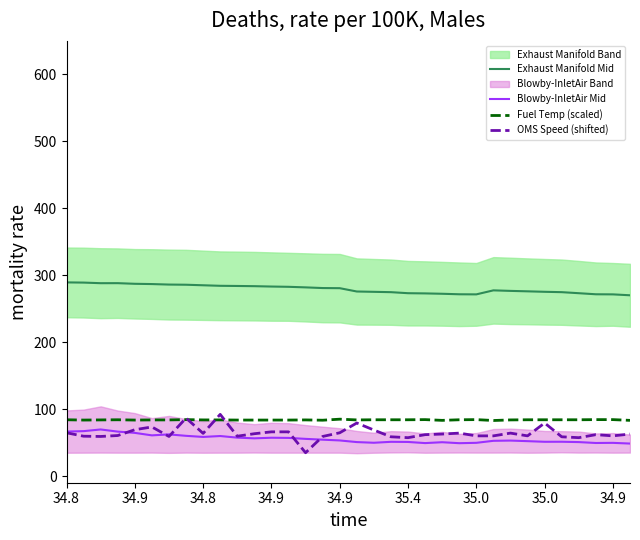

Reading right to left, what are all the values shown in this chart?

Exhaust Manifold Mid: 270.0	271.4	271.5	273.1	274.6	275.2	275.9	276.6	277.4	271.4	271.5	272.2	272.8	273.1	274.6	275.1	275.6	280.6	280.8	281.8	282.6	283.1	283.6	283.9	284.1	284.9	285.8	286.0	286.8	287.1	288.1	288.1	289.0	289.2
Blowby-InletAir Mid: 48.5	49.5	49.4	50.7	51.2	51.1	52.1	53.0	52.6	49.6	49.0	50.5	49.2	50.9	51.1	49.7	50.7	53.2	54.3	55.5	57.0	57.2	56.3	57.3	59.8	58.4	60.0	62.2	60.8	64.5	66.3	69.5	67.0	66.4
Fuel Temp (scaled): 83.2	84.3	84.3	84.0	84.0	84.0	84.0	83.8	82.9	84.3	84.0	83.2	84.3	84.0	84.0	84.0	83.8	84.9	83.4	83.8	83.6	83.6	83.6	83.6	83.8	83.8	84.3	83.8	83.8	83.6	84.0	83.8	83.6	84.0
OMS Speed (shifted): 62.7	60.0	61.8	57.3	58.6	79.2	60.0	64.1	60.0	60.0	64.1	62.7	61.8	57.3	58.6	68.7	79.2	64.6	59.1	34.8	66.0	66.0	63.2	59.5	92.1	63.7	86.6	59.1	73.3	69.2	60.5	59.1	59.5	64.6